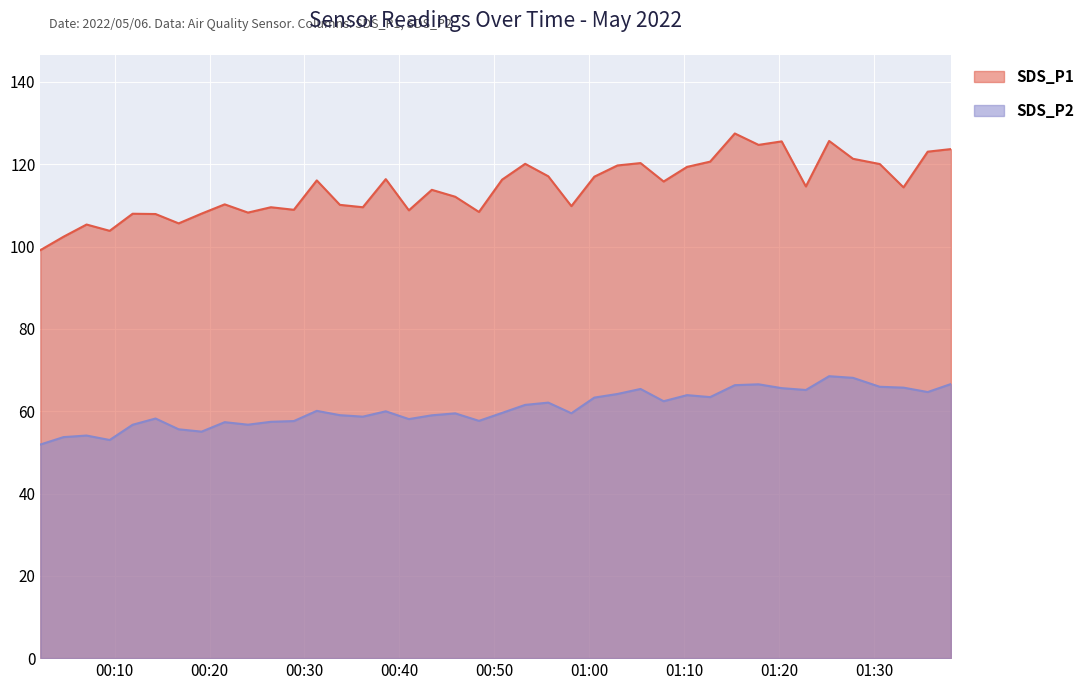

At 2022/05/06 01:12:44, list the series in order from largest to smallest.

SDS_P1, SDS_P2